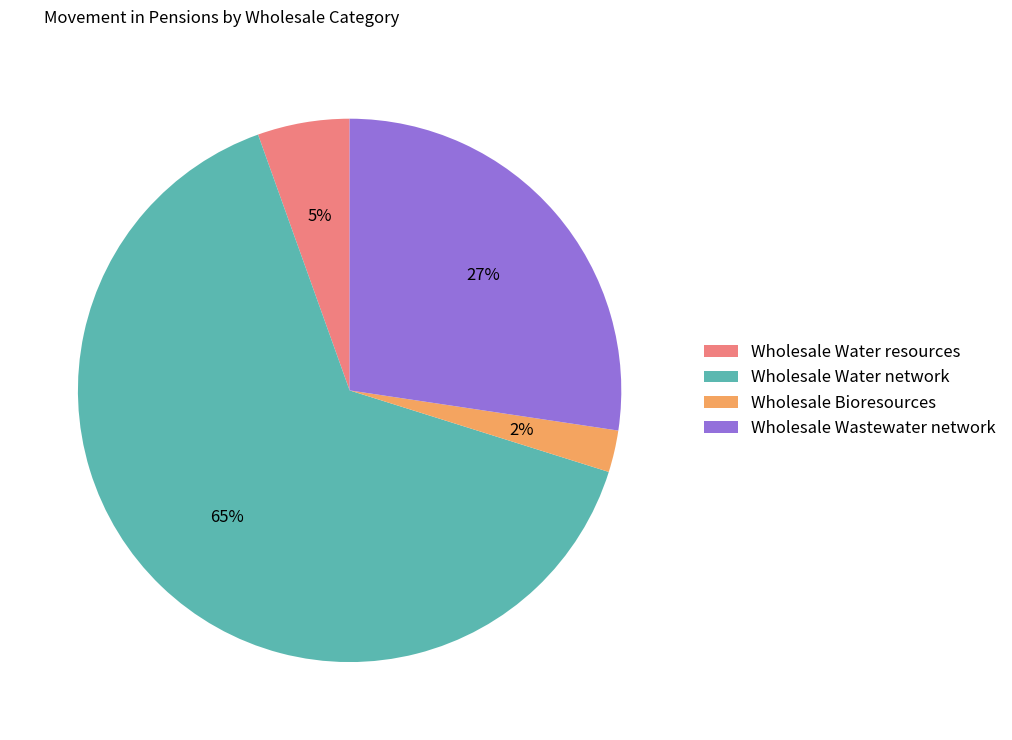

Which has a higher value, Wholesale Water resources or Wholesale Water network?

Wholesale Water network